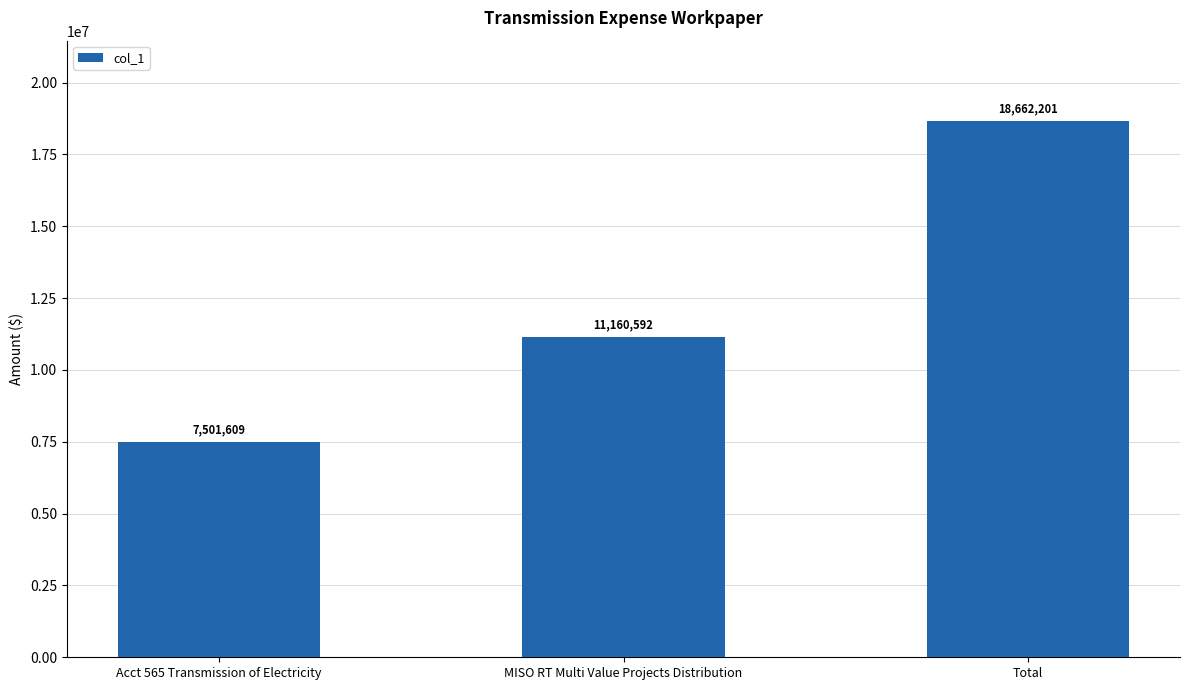

Reading left to right, what are all the values shown in this chart?

Acct 565 Transmission of Electricity=7501609	MISO RT Multi Value Projects Distribution=11160592	Total=18662201